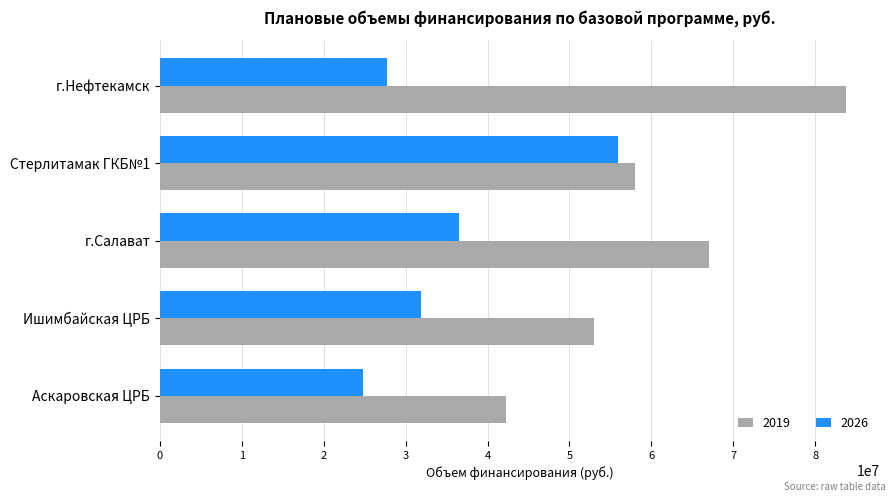

The 2019 series shows 53034962 at Ишимбайская ЦРБ. True or false?

True